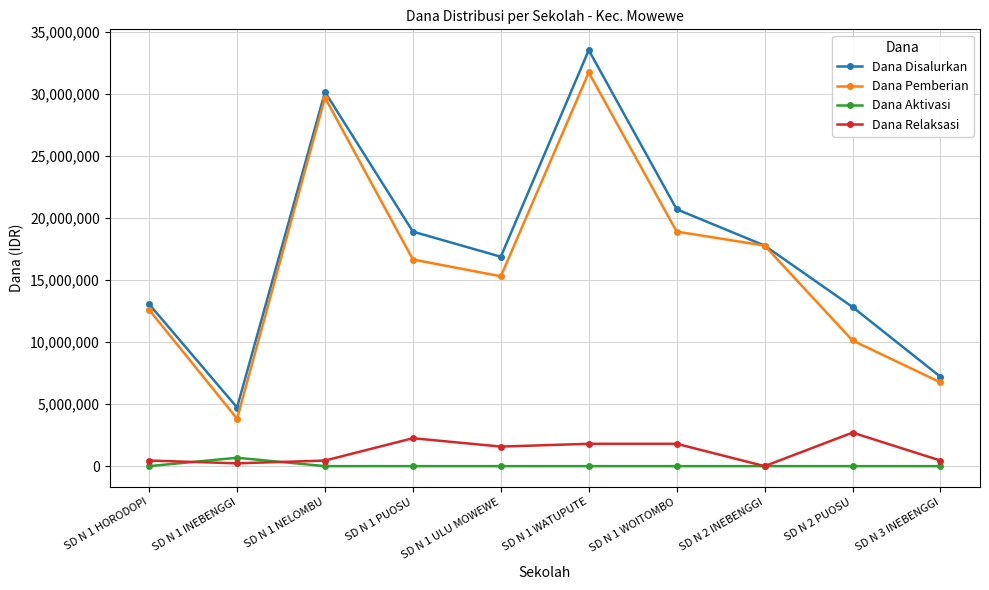

The value of Dana Disalurkan at SD N 1 HORODOPI is 23127063. True or false?

False